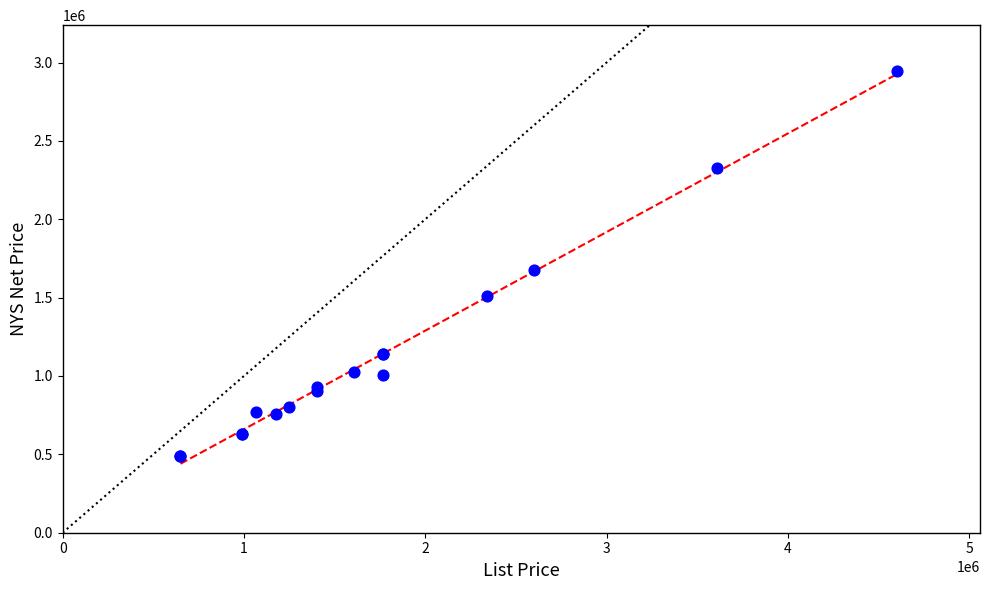

What Y value in the scatter plot is closest to 1715750?

1675000.0